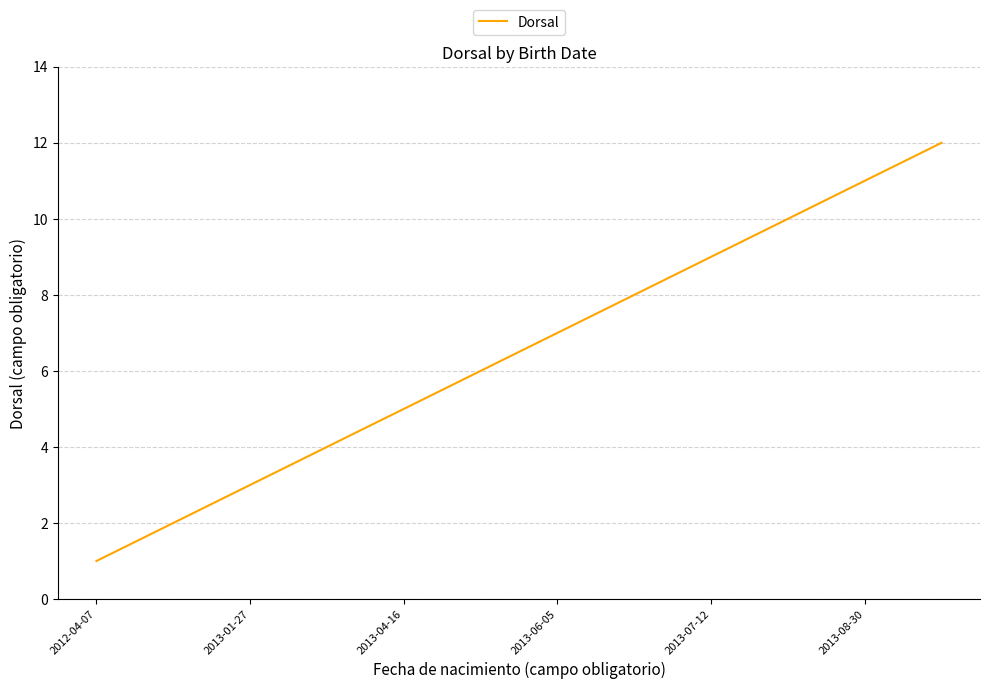

What is the maximum value shown in the chart?

12